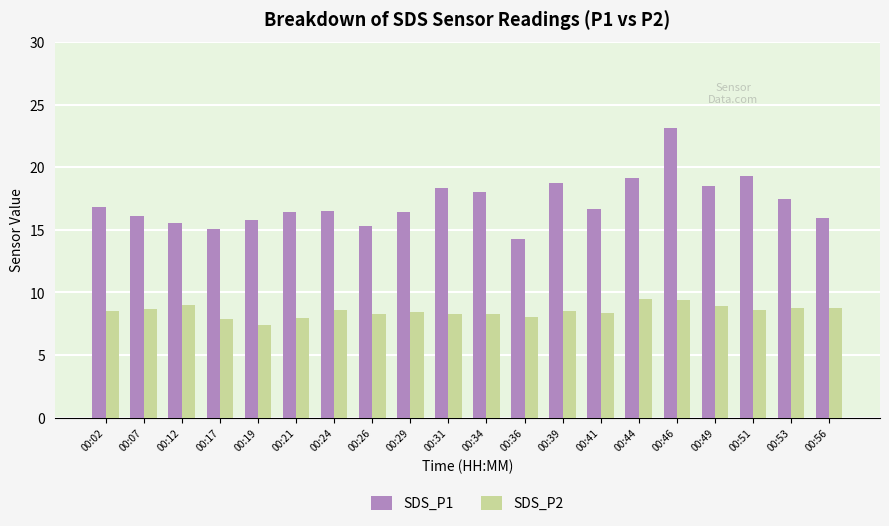

What is the sum of the SDS_P1 values at 00:36 and 00:39?

33.1